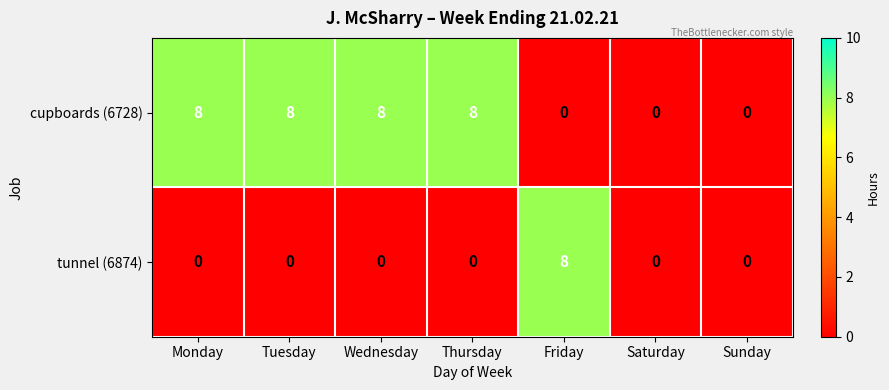

Is it true that tunnel (6874) equals 8 at Friday?

True